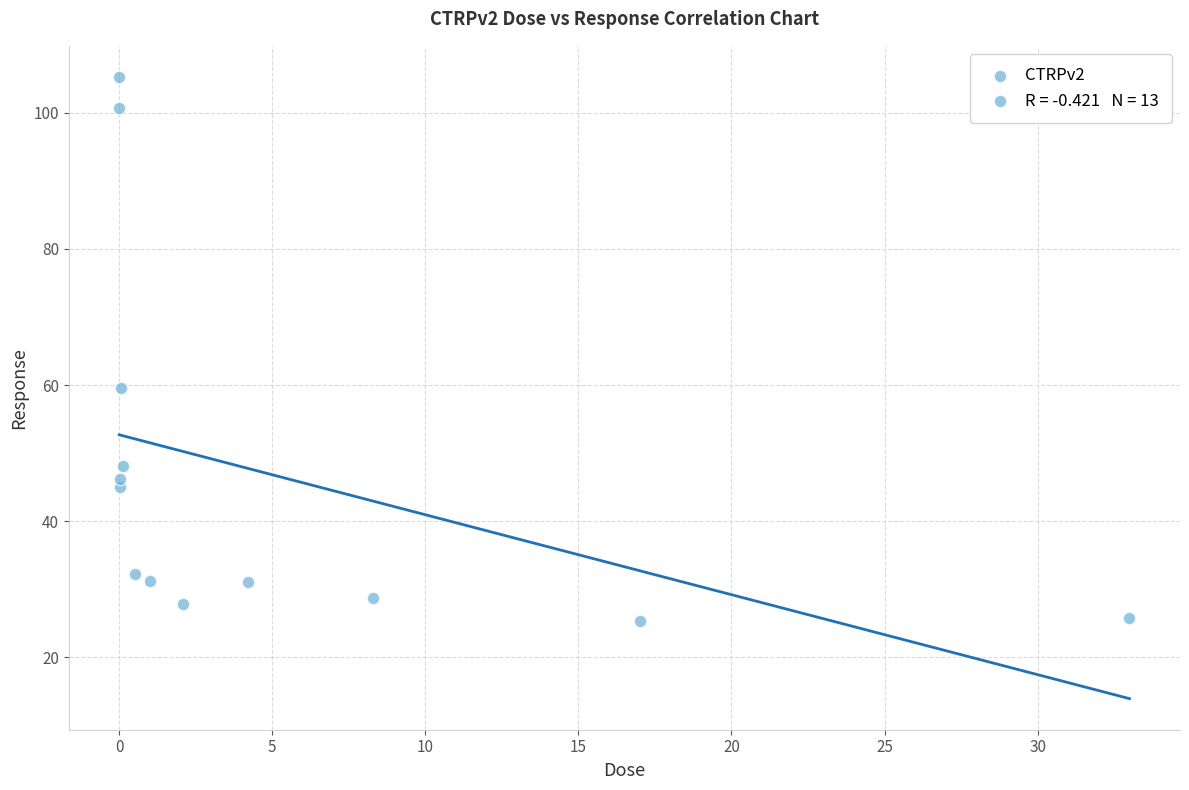

What Y value in the scatter plot is closest to 65?

59.5